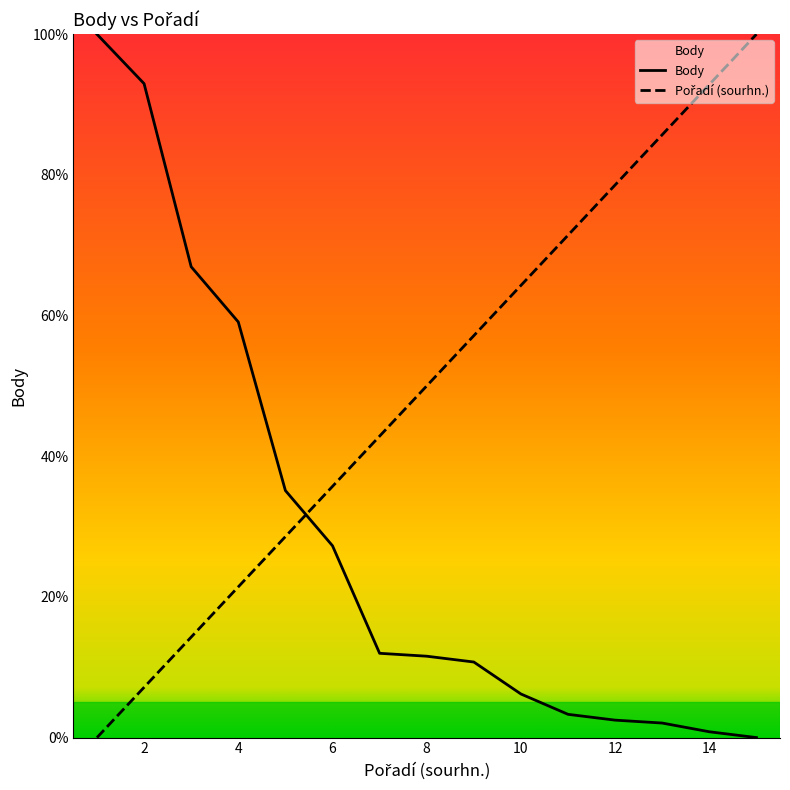

What is the greatest value displayed?

100.0